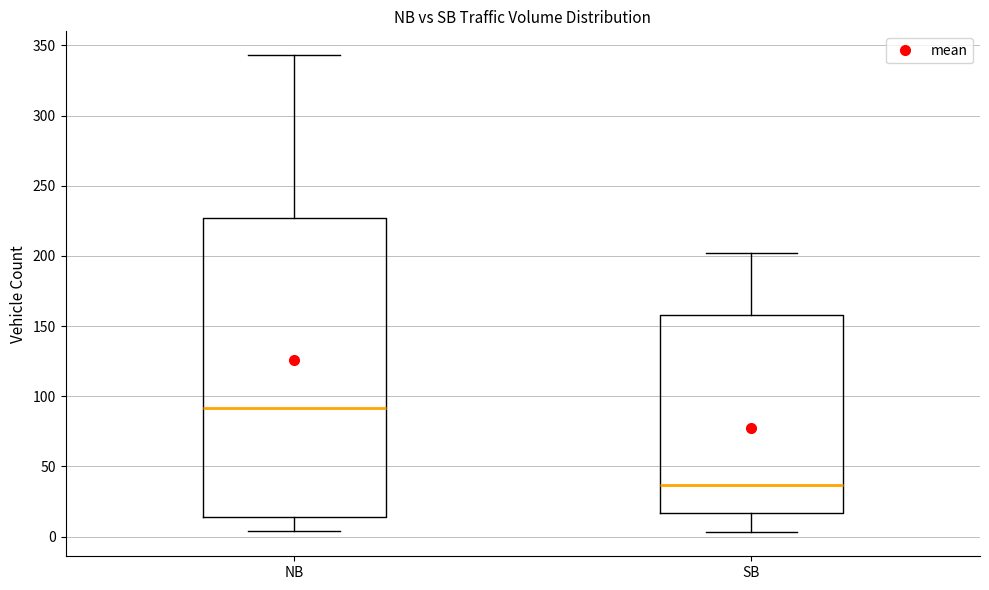

Comparing the boxes themselves (not the whiskers), which one is the tallest?

NB